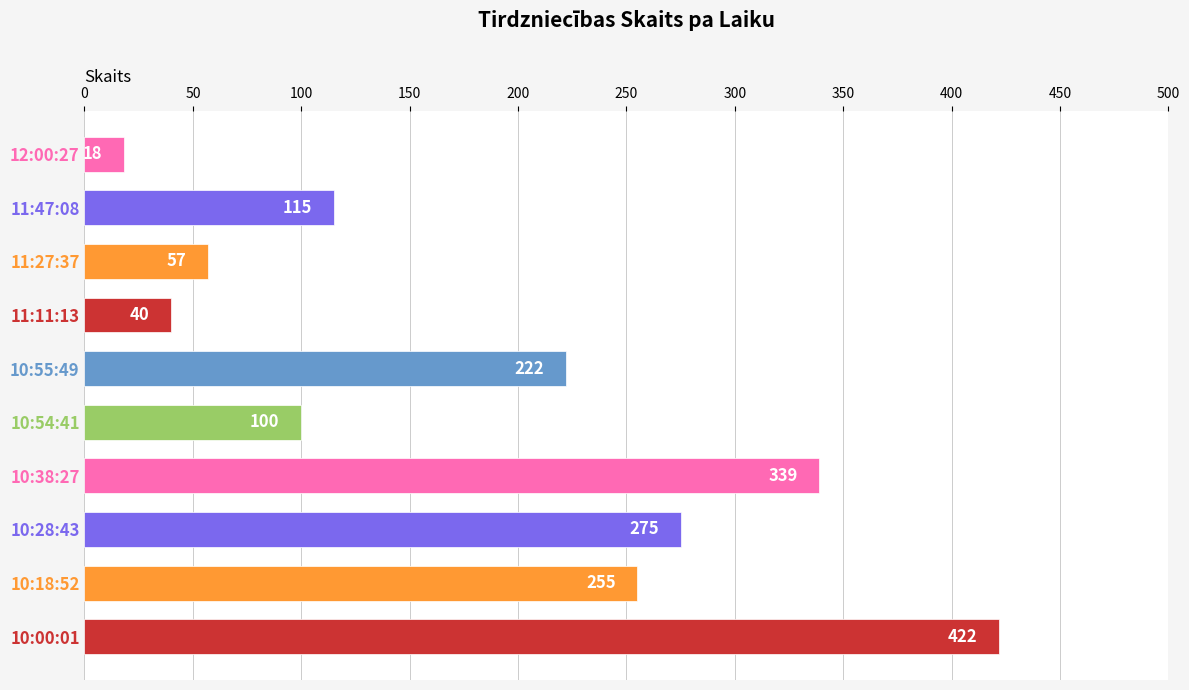

List the labels in order of value, smallest first.

12:00:27, 11:11:13, 11:27:37, 10:54:41, 11:47:08, 10:55:49, 10:18:52, 10:28:43, 10:38:27, 10:00:01